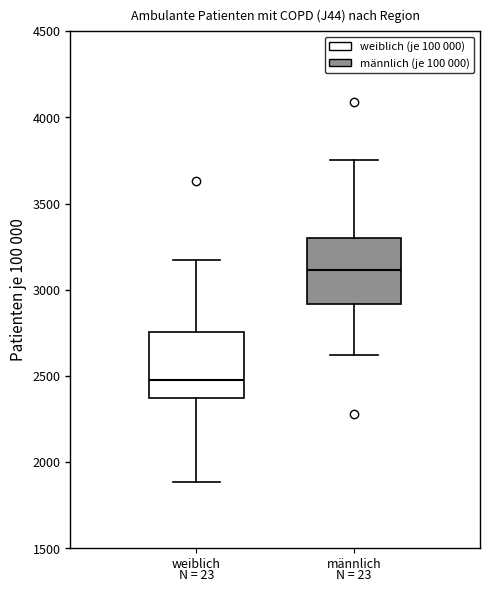

Which box has the lowest median line?

weiblich